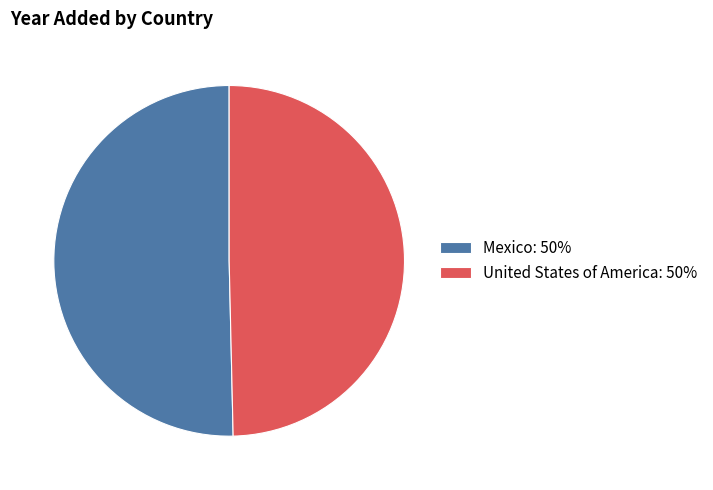

Between United States of America and Mexico, which is larger?

Mexico